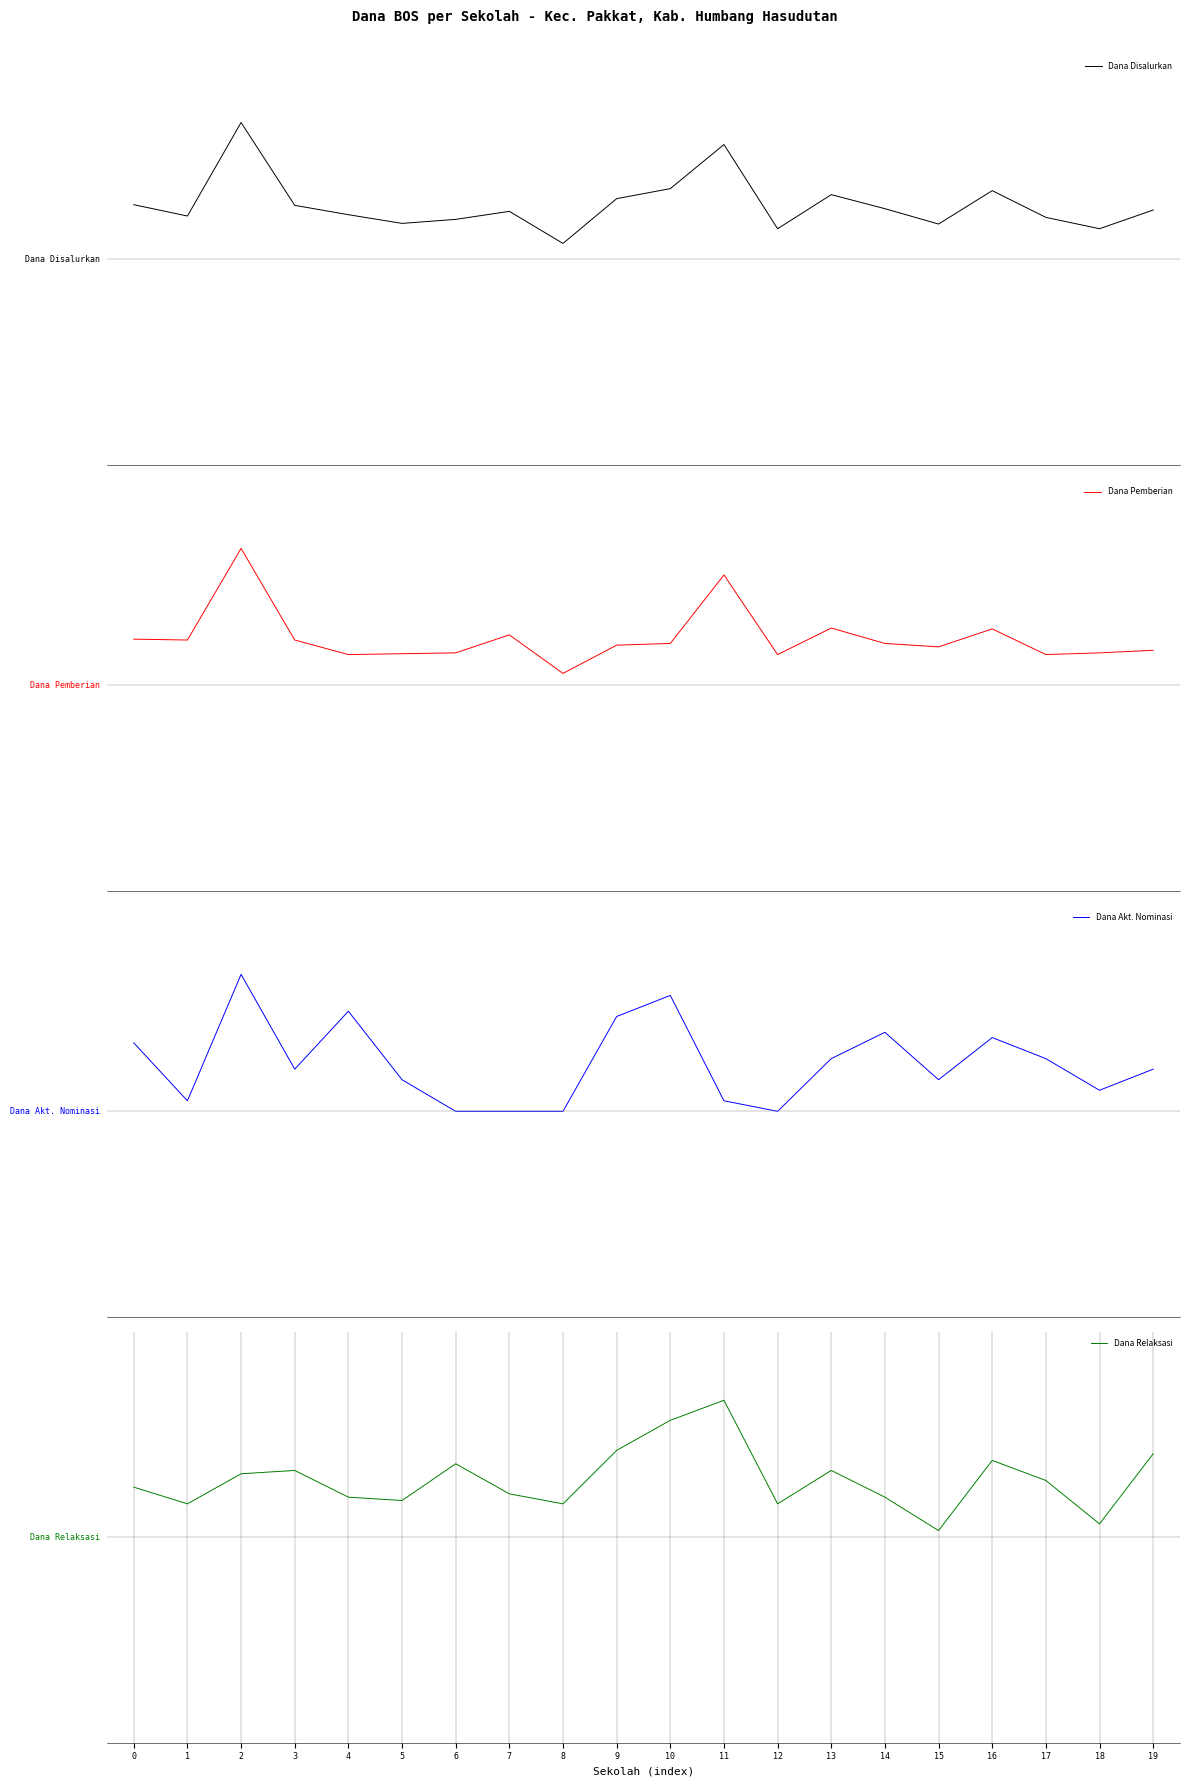

Which series has the largest range (max minus min)?

Dana Akt. Nominasi